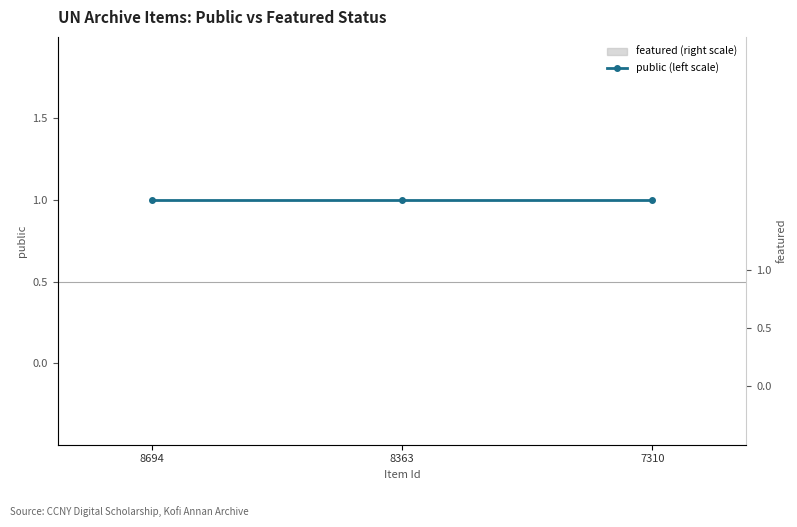

At which category does the chart reach its minimum across all series?

8694